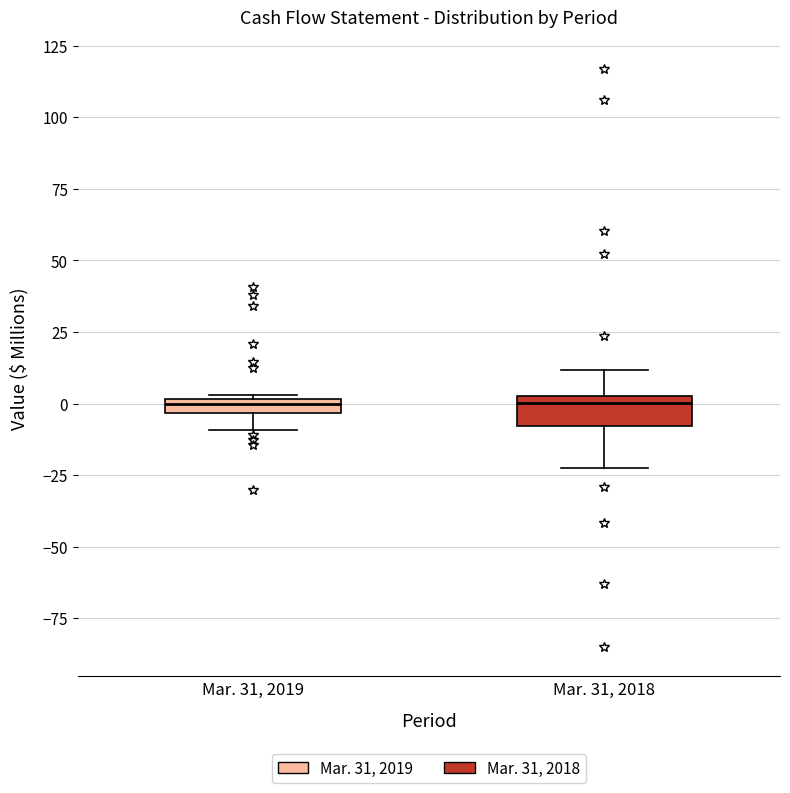

Where is the upper edge of the box for Mar. 31, 2018 on the y-axis? The values are not printed on the chart, so give them approximately, as read against the axis.

5